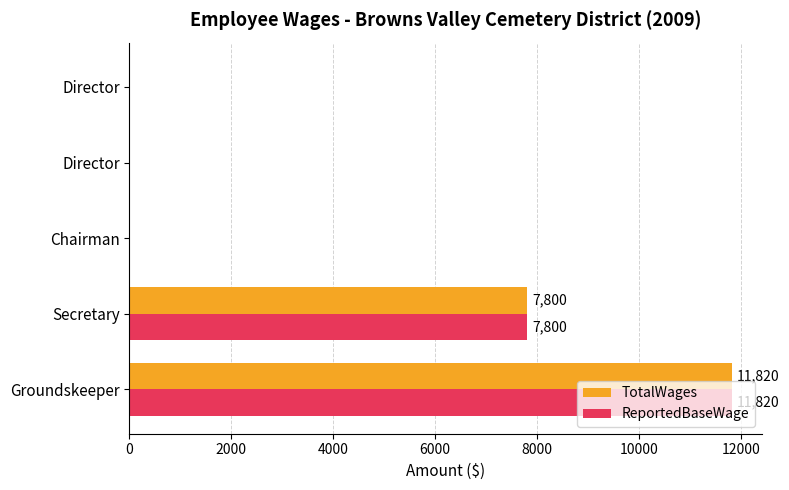

Count the number of data series in this chart.

2